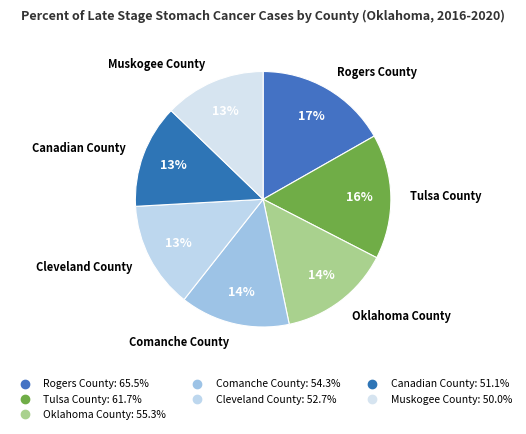

How much of the chart is everything except Rogers County?

83.2%